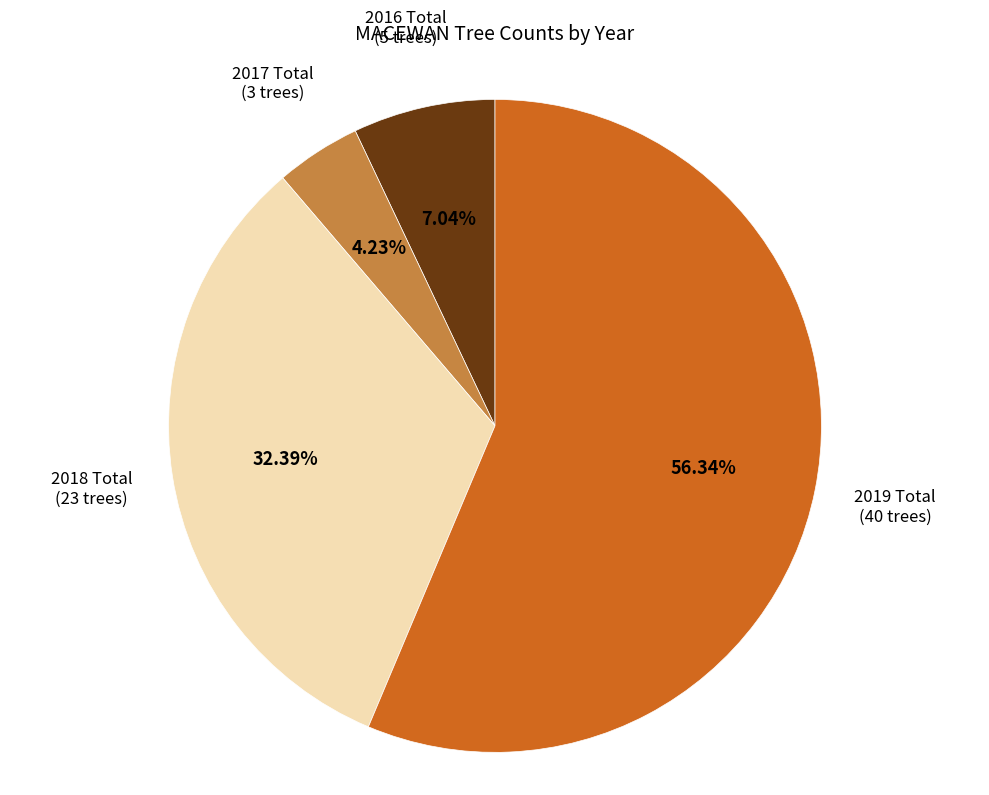

Count the number of slices in the pie.

4